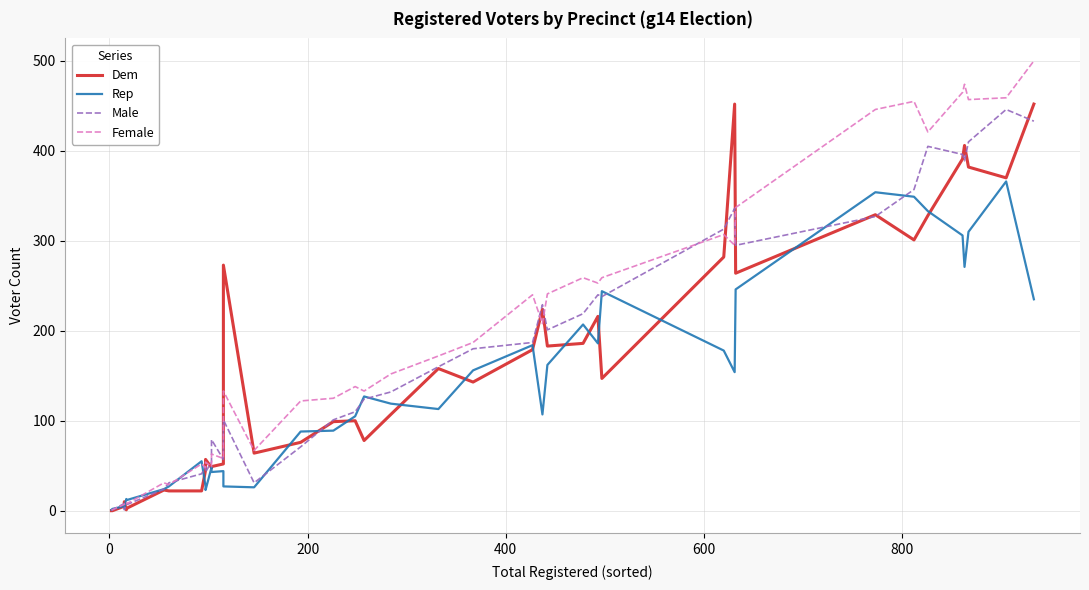

Is the value of Dem at 39 greater than the value of Rep at 16?

Yes